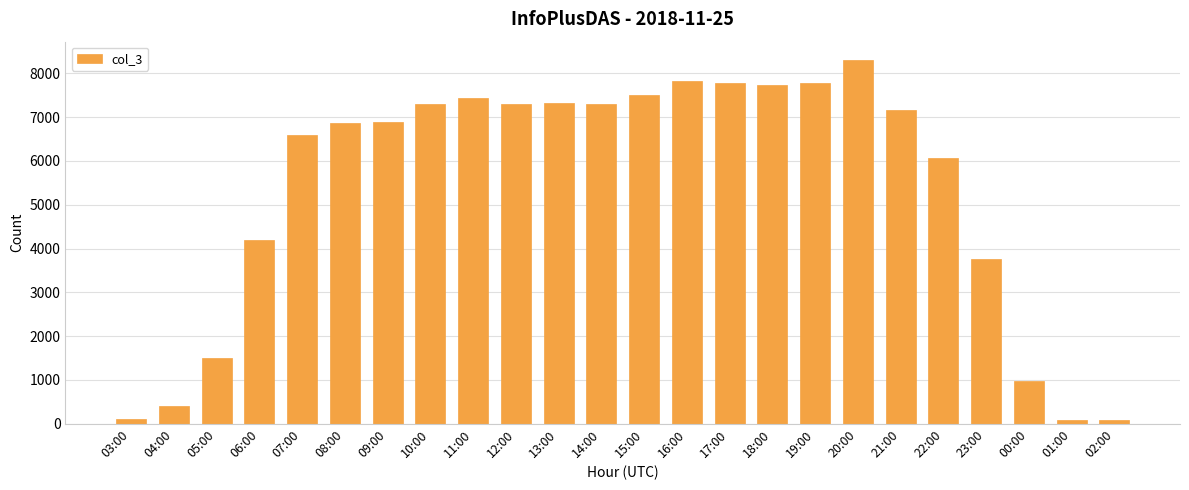

What position from the left is 03:00?

1